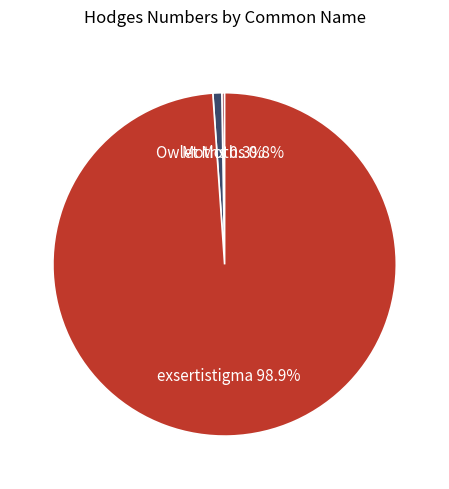

Does any single category account for the majority?

Yes